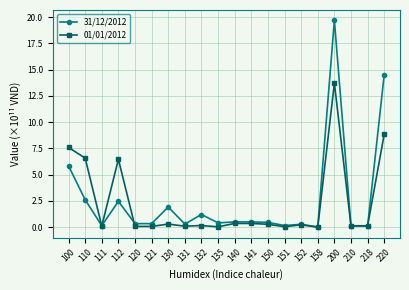

True or false: 31/12/2012 has a value of 1.9 at 130.

True